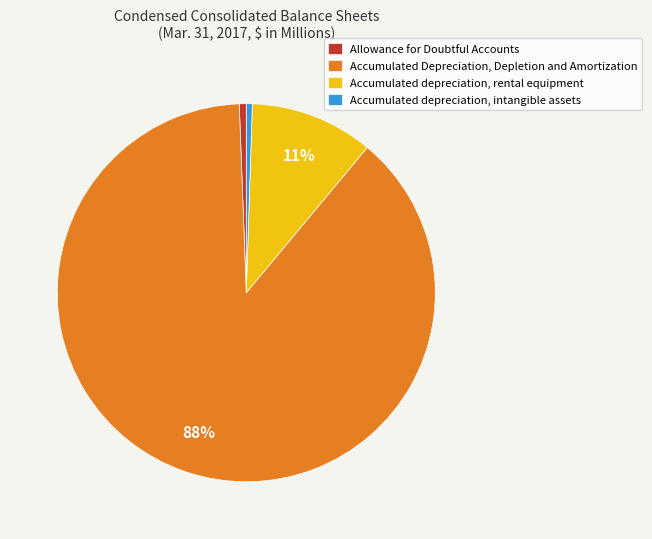

Which has a higher value, Accumulated depreciation, intangible assets or Accumulated Depreciation, Depletion and Amortization?

Accumulated Depreciation, Depletion and Amortization